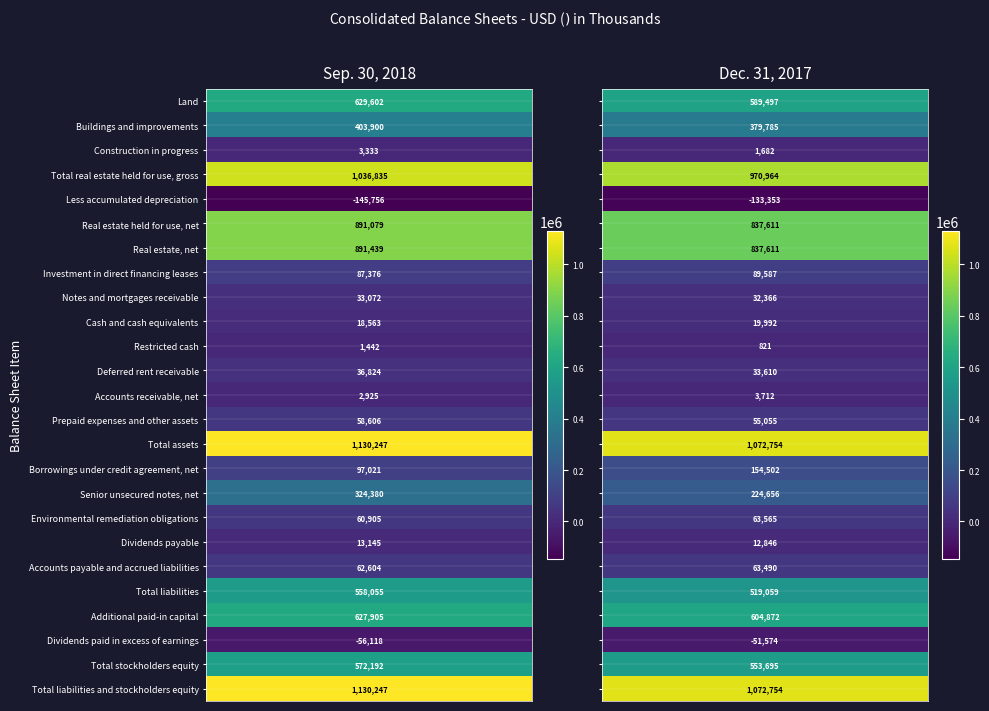

Between 0 and 1, which series saw the biggest shift?

Senior unsecured notes, net